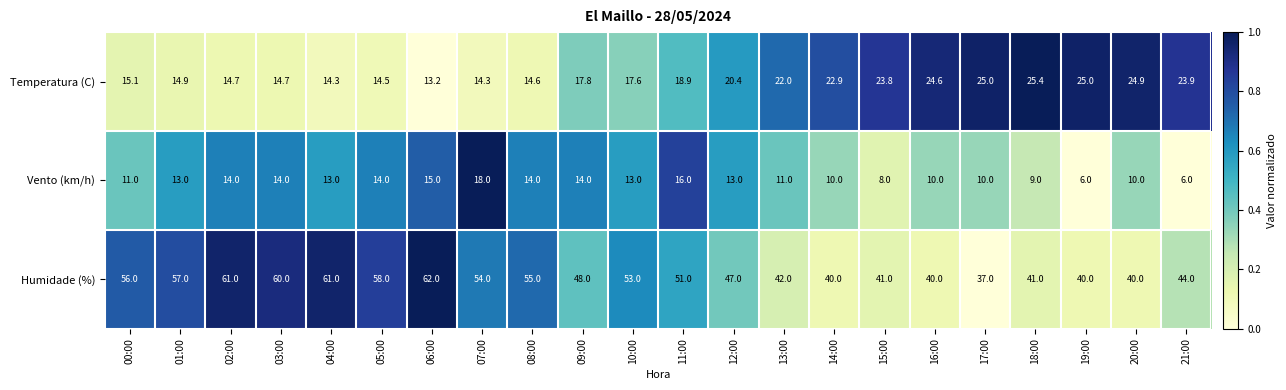

What is the difference between the Vento (km/h) values at 15:00 and 12:00?

5.0